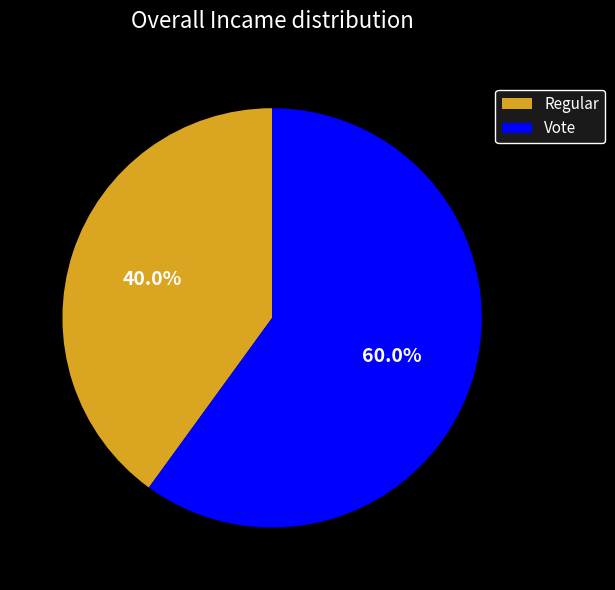

Which category has the smallest portion of the pie?

Regular